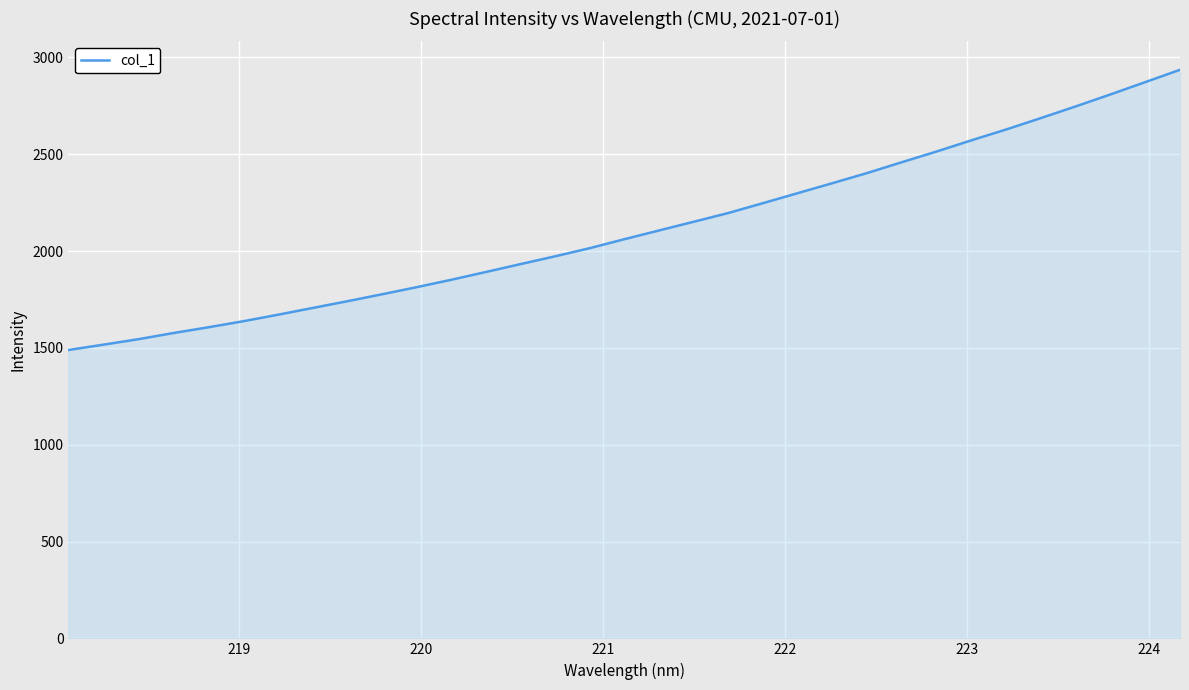

What is the smallest value displayed?

1489.0